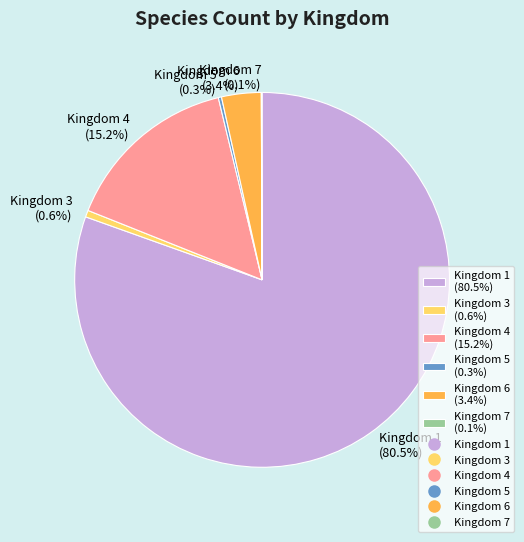

Does Kingdom 1 account for over 50% of the chart?

Yes